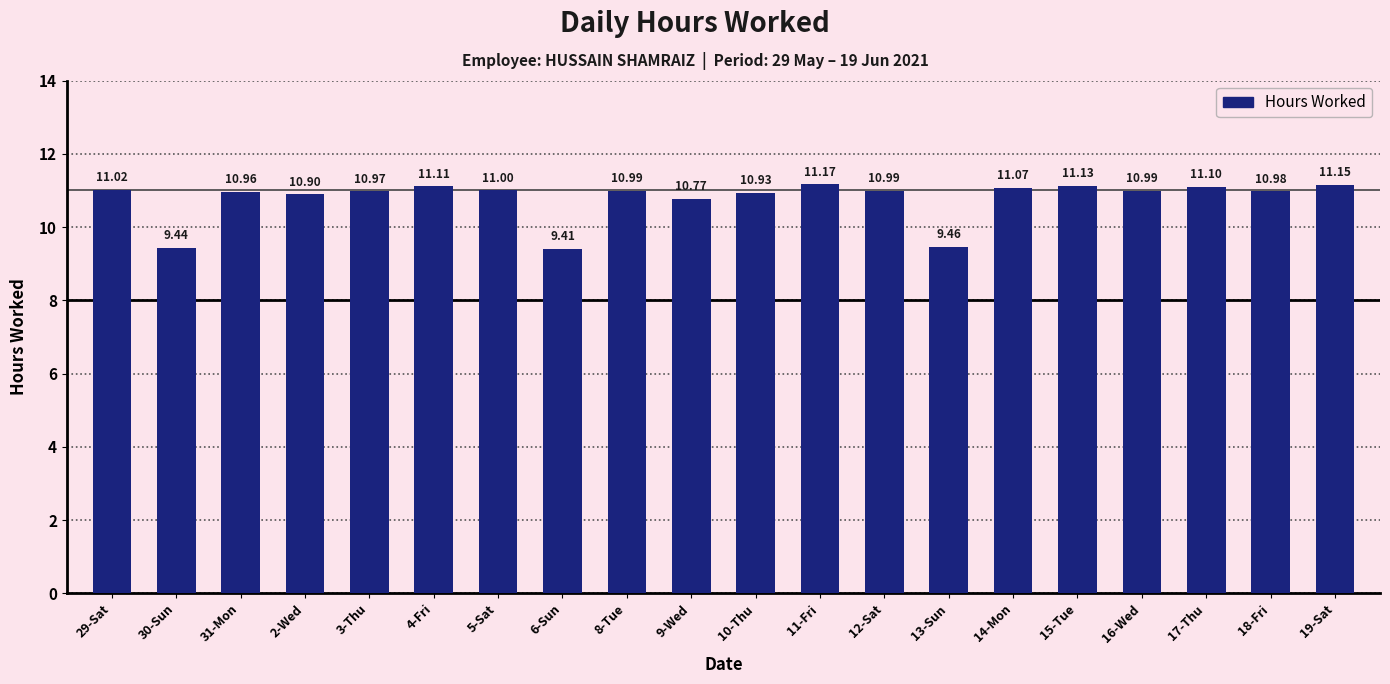

What is the ratio of the value at 5-Sat to the value at 10-Thu?

1.0